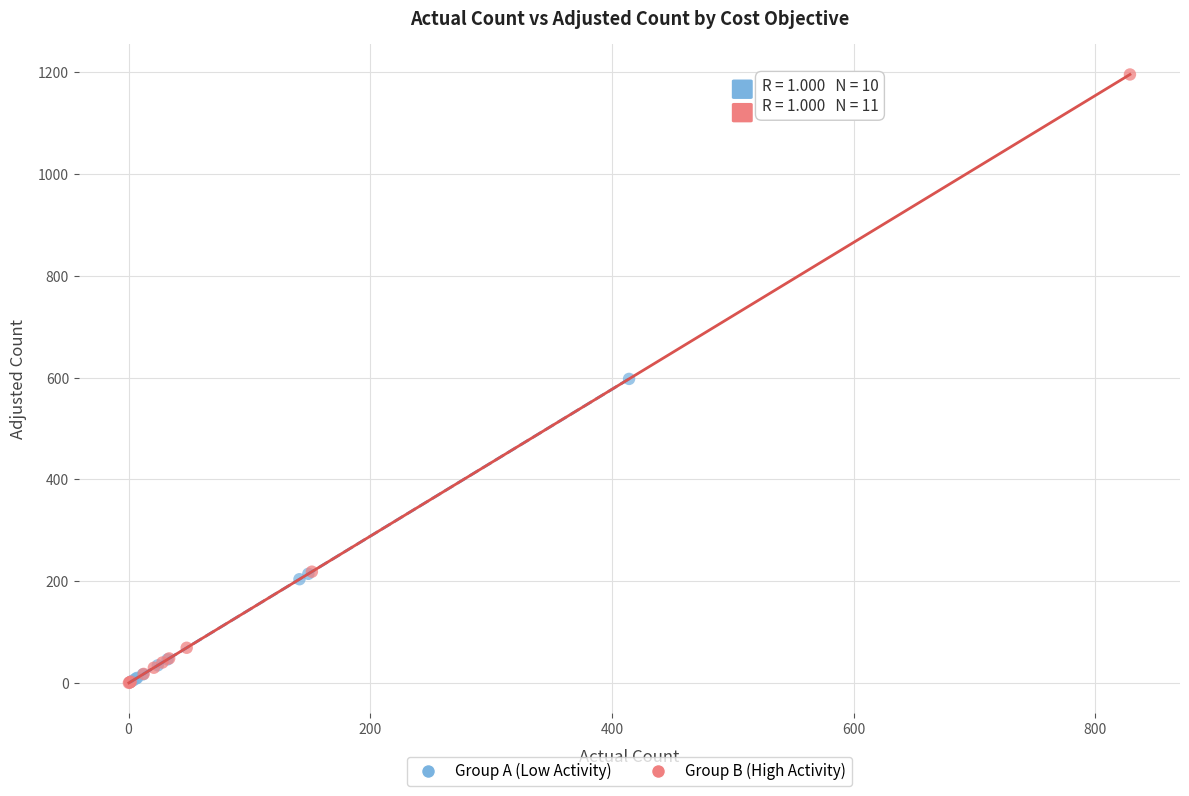

Which series contains the highest Y value?

Group B (High Activity)